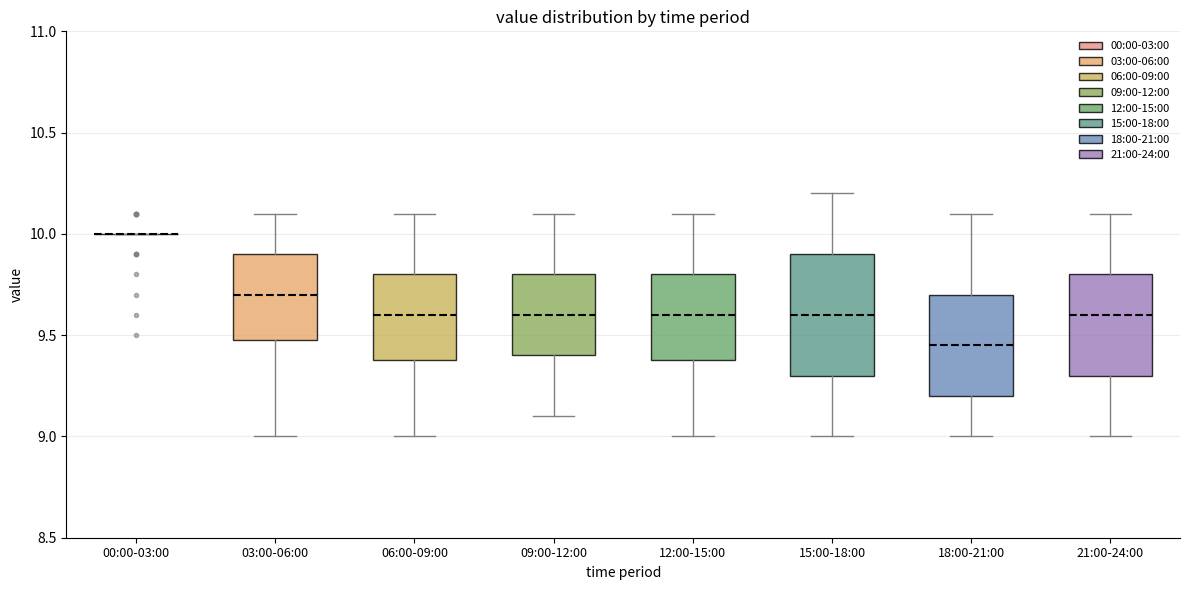

Reading left to right, transcribe this box plot: for each box, give where its median line is, the range the box spans, and where its two whiskers end, as read against the y-axis. The values are not printed on the chart, so give them approximately, as read against the axis.

00:00-03:00: box collapsed to a line at 10.00, whiskers 10.00 to 10.00
03:00-06:00: median 9.70, box 9.50 to 9.90, whiskers 9.00 to 10.10
06:00-09:00: median 9.60, box 9.40 to 9.80, whiskers 9.00 to 10.10
09:00-12:00: median 9.60, box 9.40 to 9.80, whiskers 9.10 to 10.10
12:00-15:00: median 9.60, box 9.40 to 9.80, whiskers 9.00 to 10.10
15:00-18:00: median 9.60, box 9.30 to 9.90, whiskers 9.00 to 10.20
18:00-21:00: median 9.45, box 9.20 to 9.70, whiskers 9.00 to 10.10
21:00-24:00: median 9.60, box 9.30 to 9.80, whiskers 9.00 to 10.10